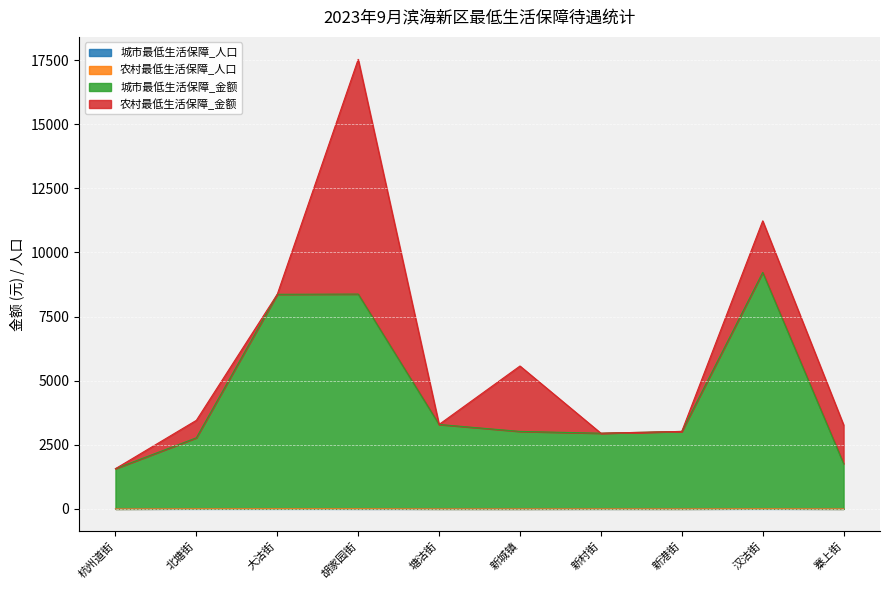

True or false: 城市最低生活保障_金额 has more than 0 interior local peaks.

True